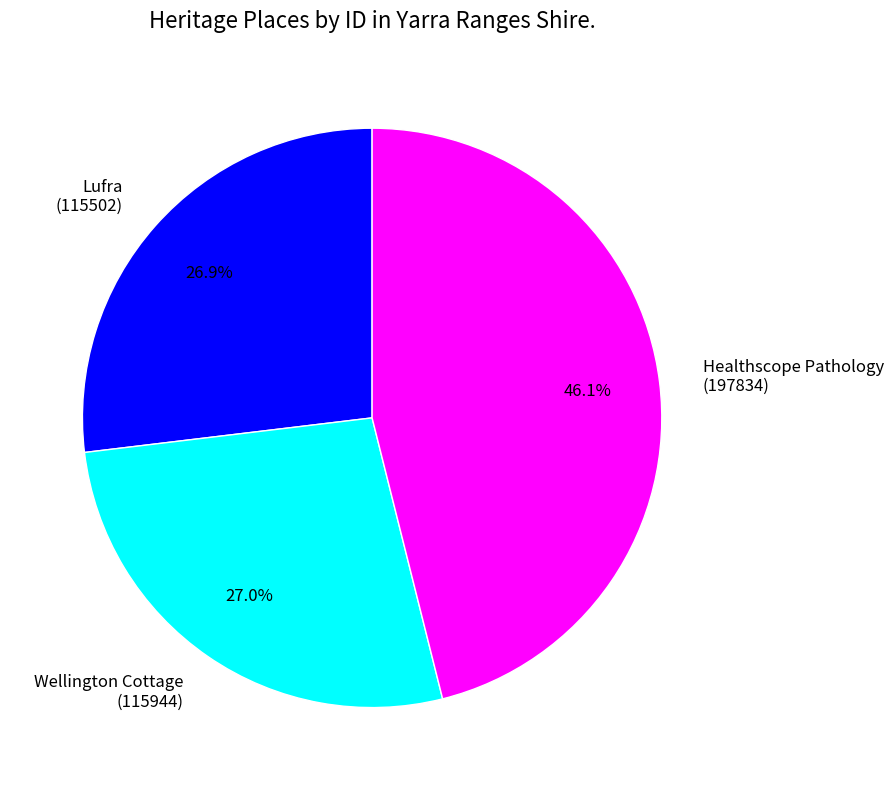

To the nearest percent, what portion does Wellington Cottage represent?

27%